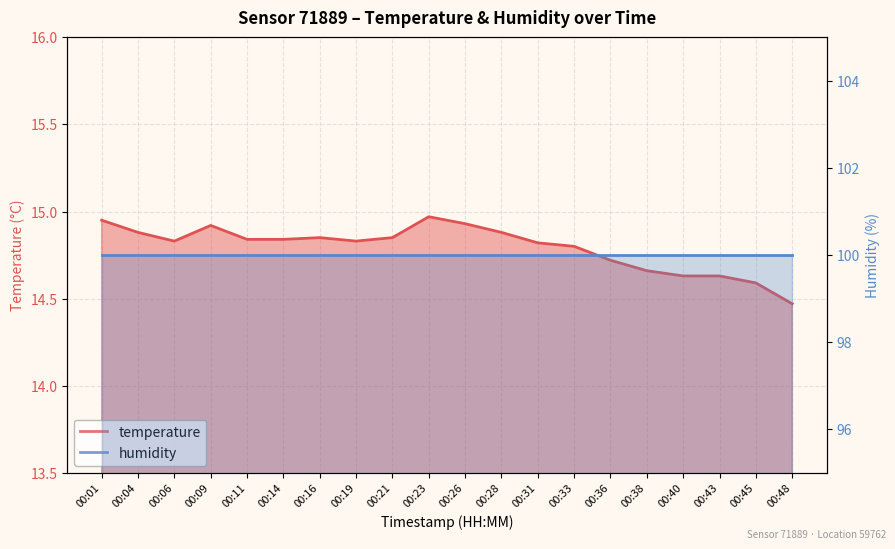

Which category has the highest value across all series?

00:23